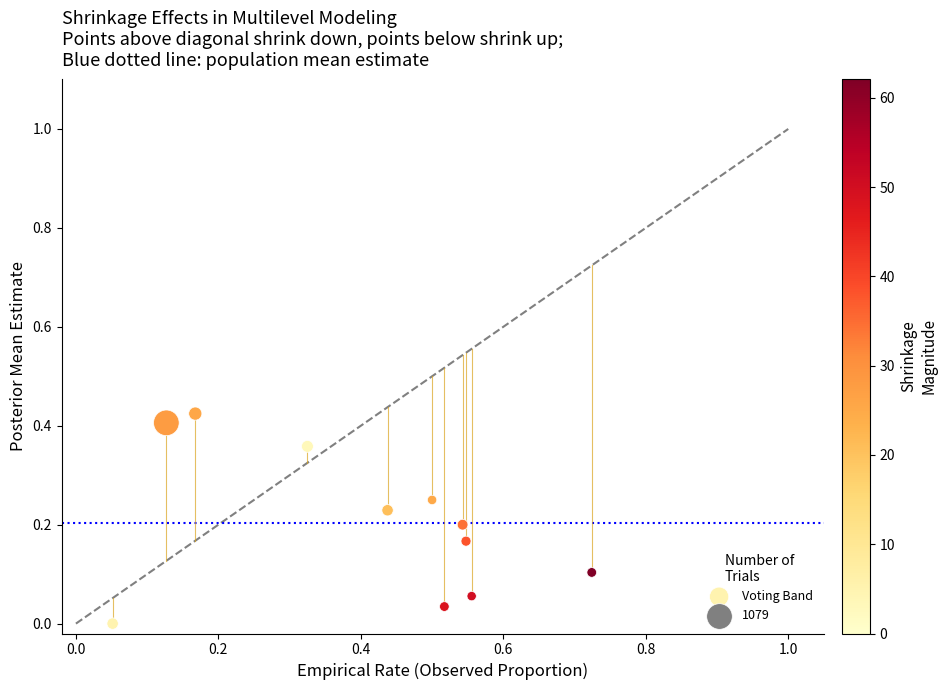

What is the range of X values (max minus min)?

0.7